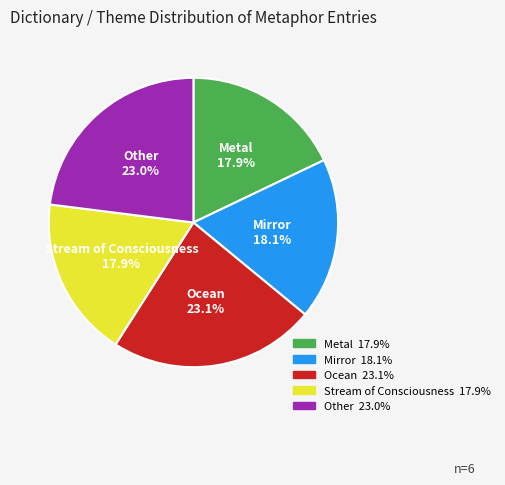

How many segments does this pie chart have?

5